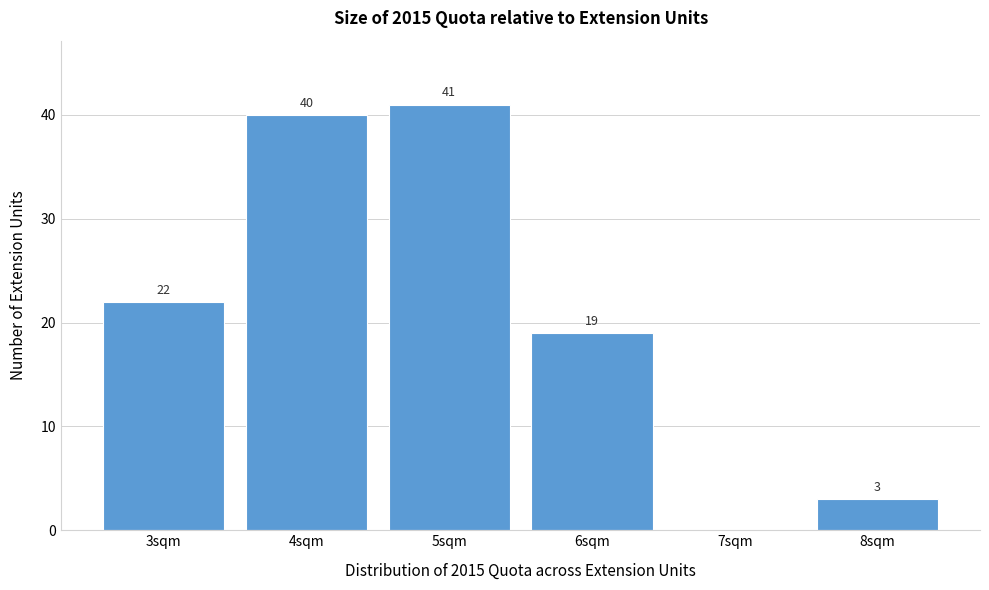

Reading right to left, extract all data points from this chart.

8sqm=3	7sqm=0	6sqm=19	5sqm=41	4sqm=40	3sqm=22